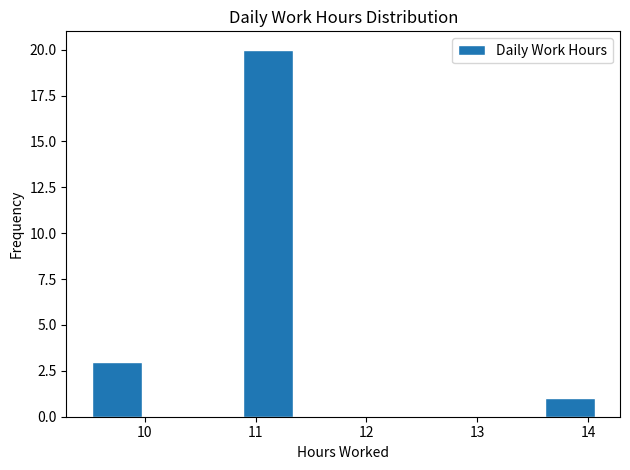

Which range on the x-axis has the tallest bar?

10.9 to 11.3